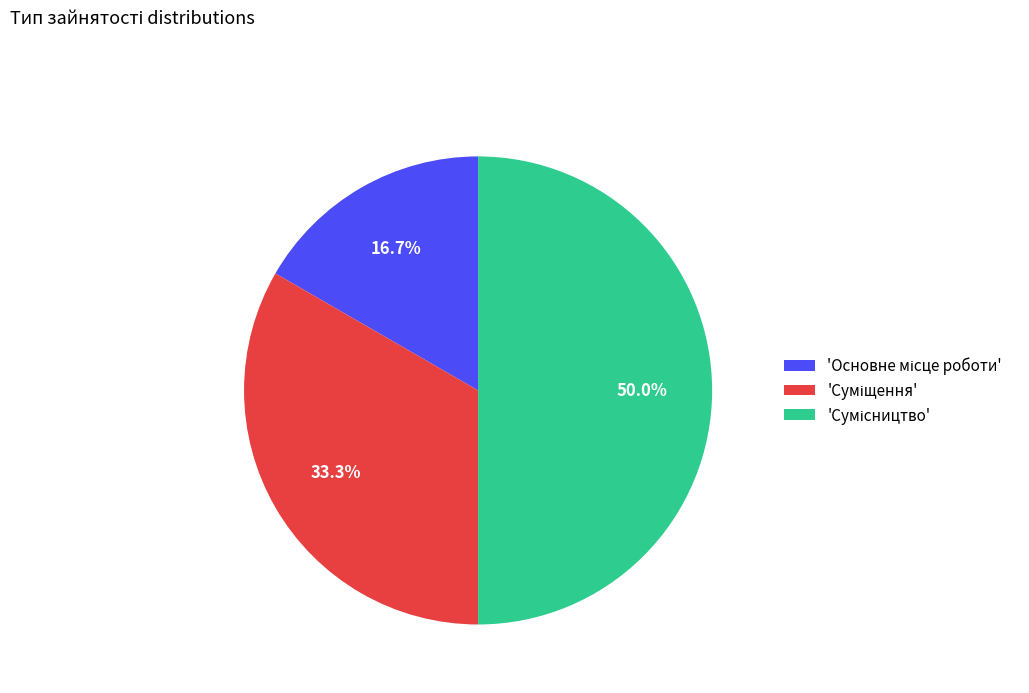

Which slice is the largest?

Сумісництво